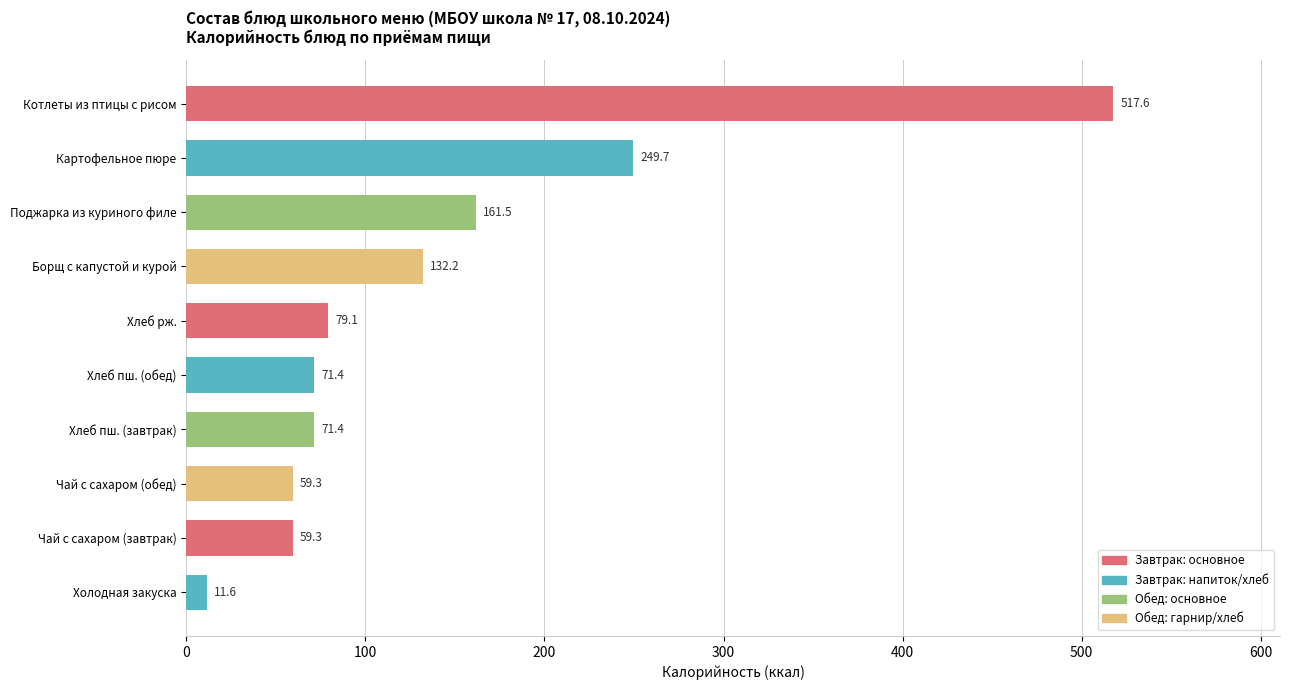

How many categories are shown in the chart?

10